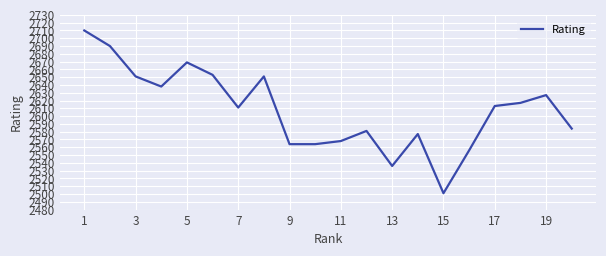

What is the difference between the maximum and minimum values?

209